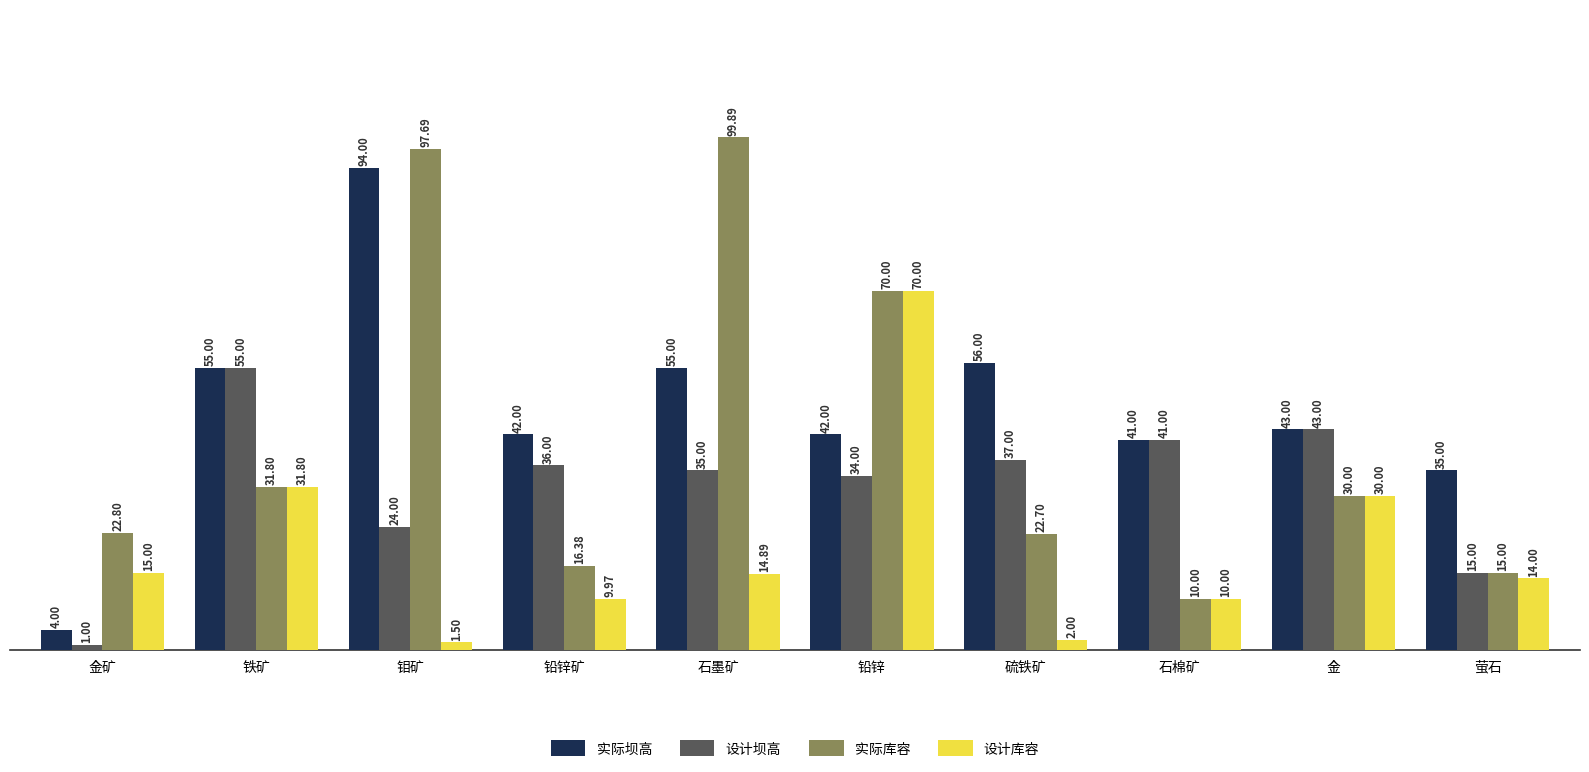

At how many categories does at least one series exceed 59?

3